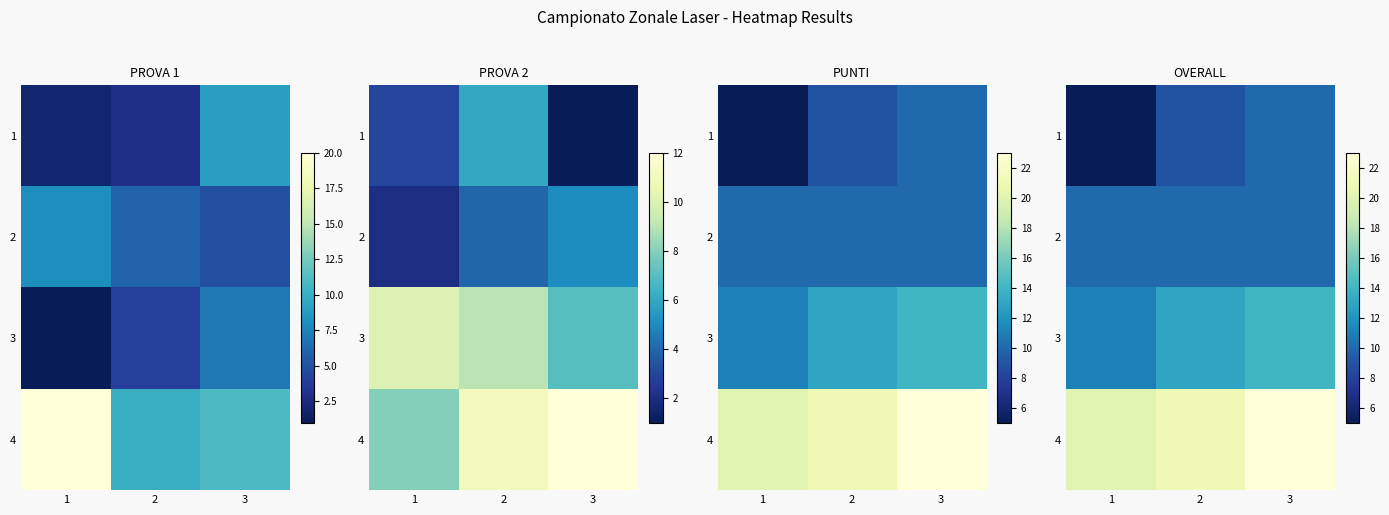

What is the total value across all series at 1?

46